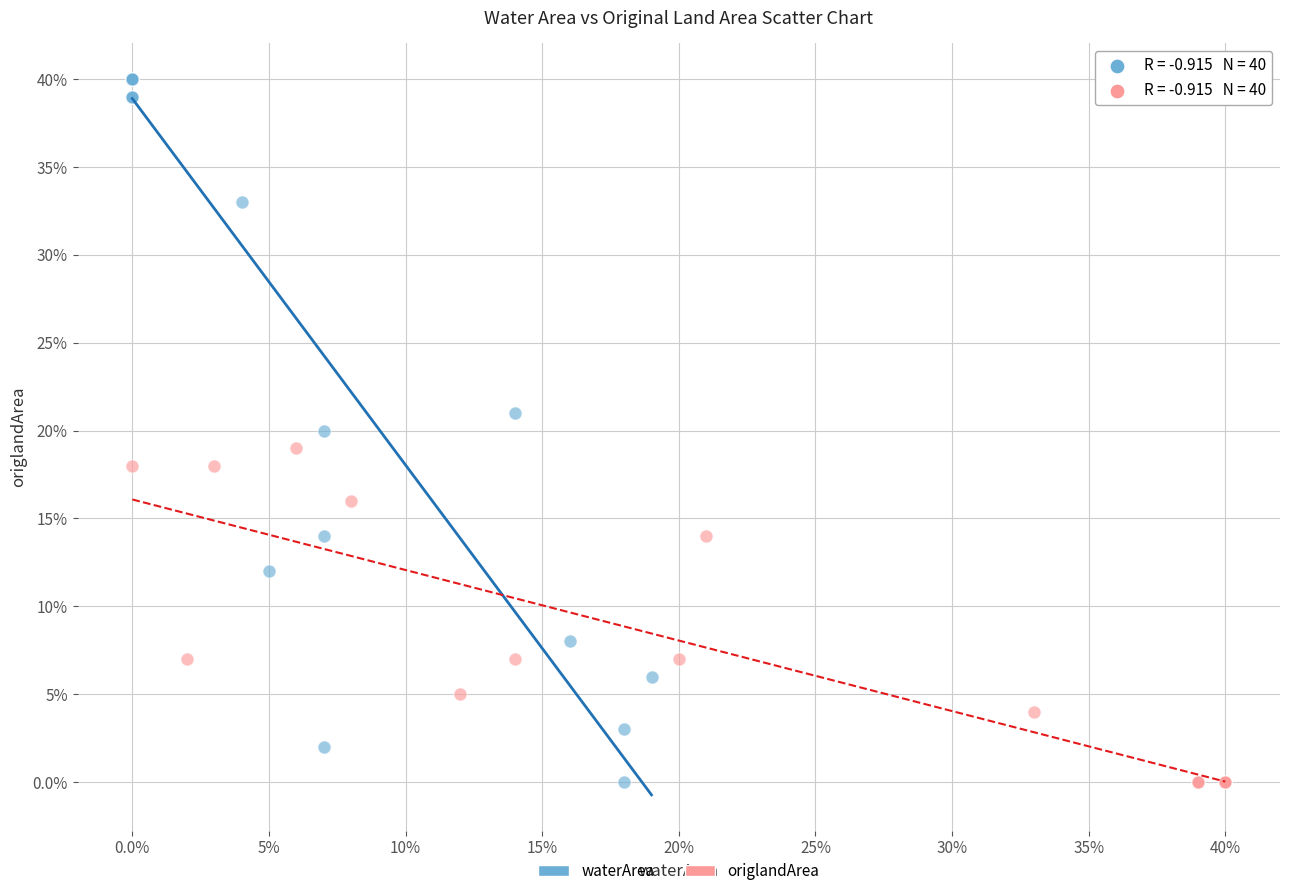

Which series reaches the maximum Y coordinate?

waterArea